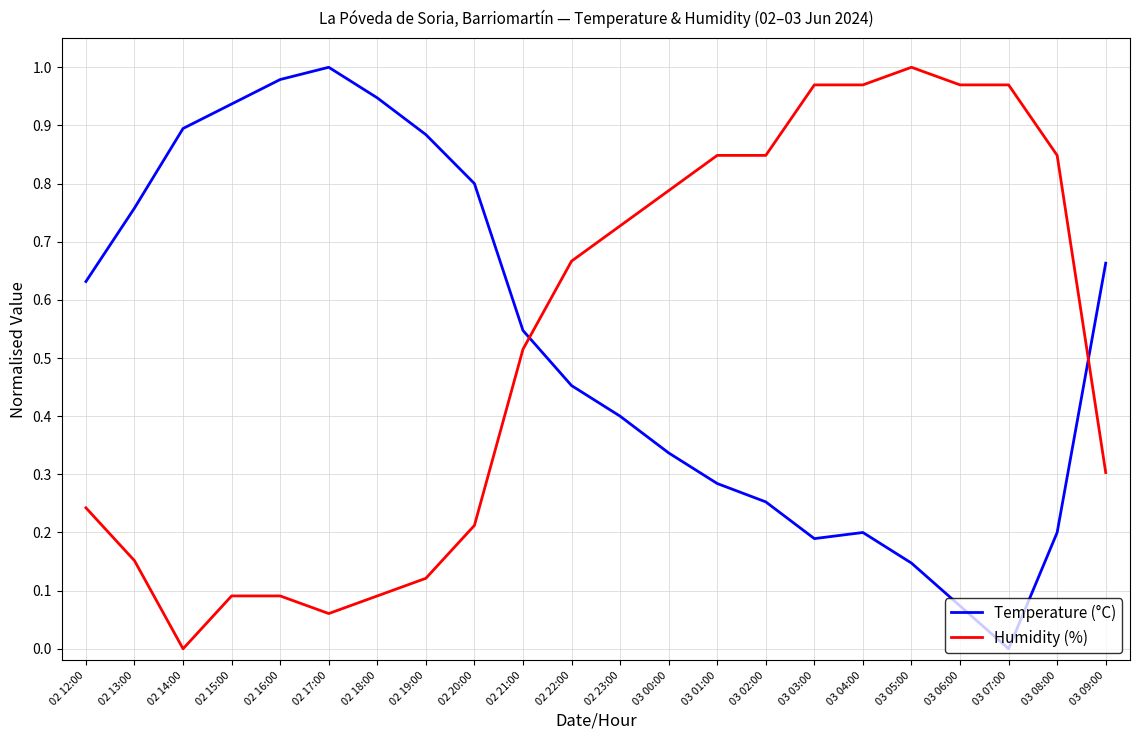

Is the value of Humidity (%) at 02 21:00 greater than the value of Temperature (°C) at 02 17:00?

No